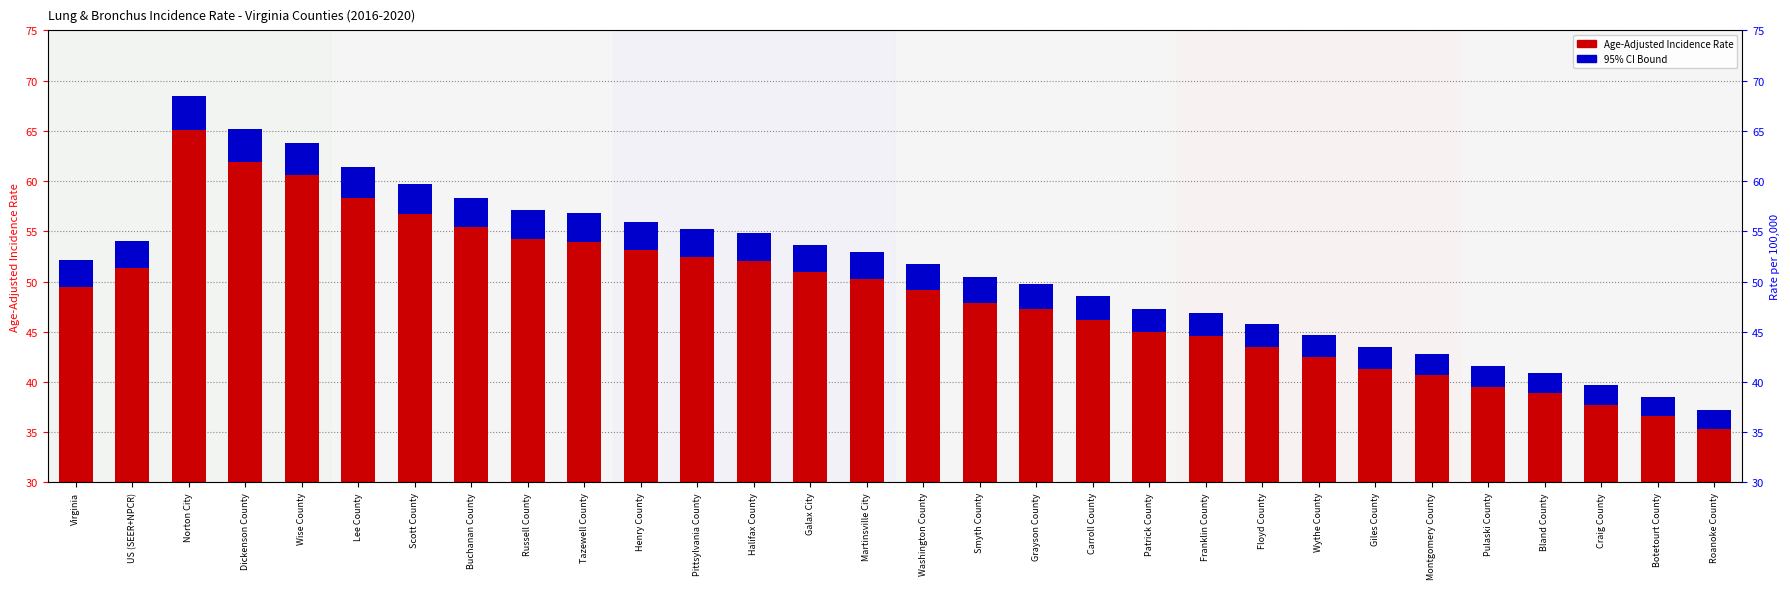

What position from the right is Galax City?

17